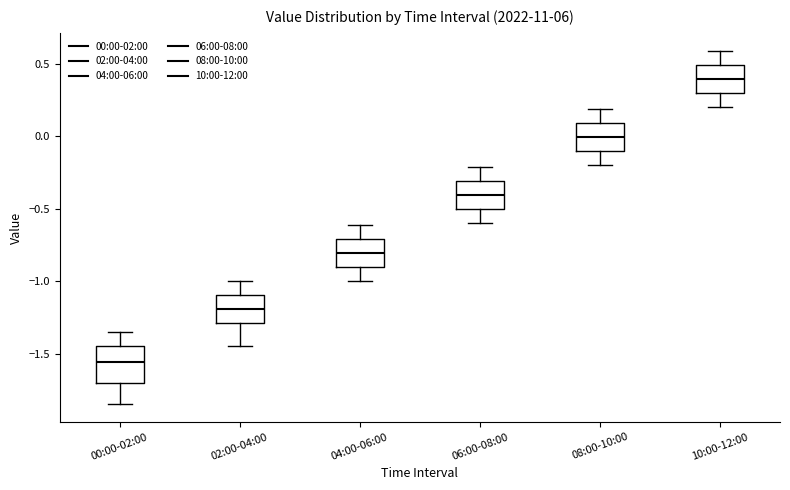

Reading left to right, transcribe this box plot: for each box, give where its median line is, the range the box spans, and where its two whiskers end, as read against the y-axis. The values are not printed on the chart, so give them approximately, as read against the axis.

00:00-02:00: median -1.55, box -1.70 to -1.45, whiskers -1.85 to -1.35
02:00-04:00: median -1.20, box -1.30 to -1.10, whiskers -1.45 to -1.00
04:00-06:00: median -0.80, box -0.90 to -0.70, whiskers -1.00 to -0.60
06:00-08:00: median -0.40, box -0.50 to -0.30, whiskers -0.60 to -0.20
08:00-10:00: median 0.00, box -0.10 to 0.10, whiskers -0.20 to 0.20
10:00-12:00: median 0.40, box 0.30 to 0.50, whiskers 0.20 to 0.60